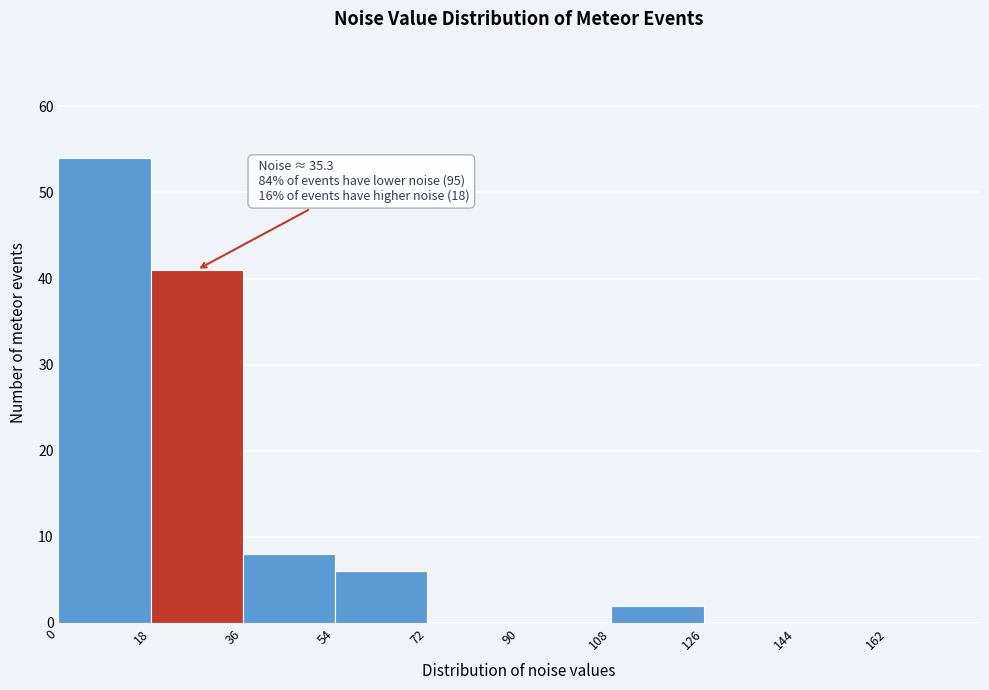

Which range on the x-axis has the tallest bar?

0 to 18